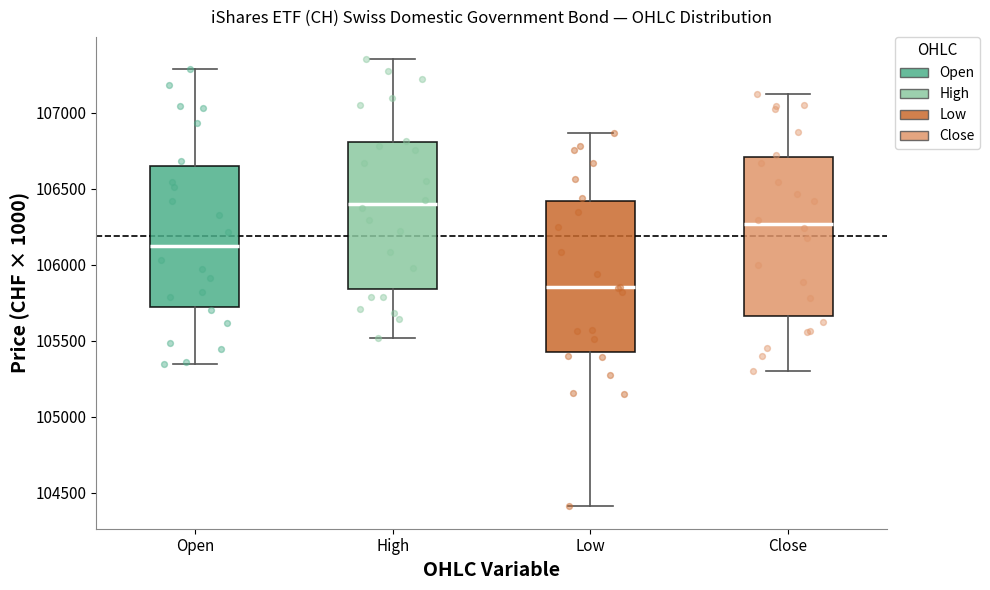

Reading left to right, read every box against the y-axis: the position of its median line, the range the box covers, and the ends of its whiskers. The values are not printed on the chart, so give them approximately, as read against the axis.

Open: median 106100, box 105700 to 106650, whiskers 105350 to 107300
High: median 106400, box 105850 to 106800, whiskers 105500 to 107350
Low: median 105850, box 105450 to 106400, whiskers 104400 to 106850
Close: median 106250, box 105650 to 106700, whiskers 105300 to 107100